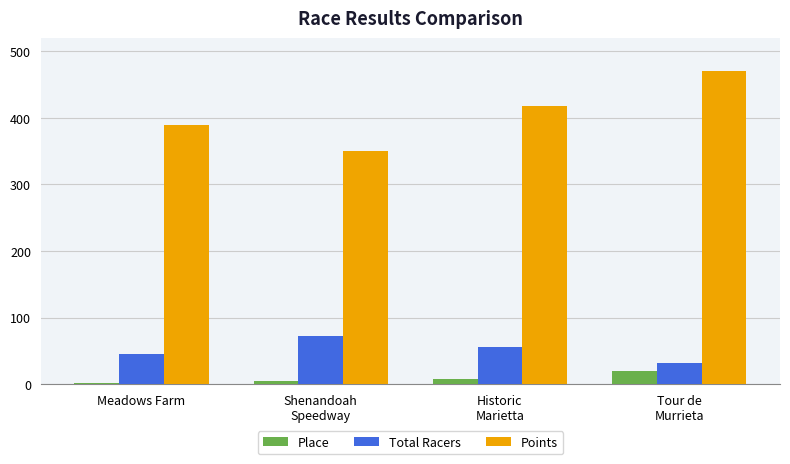

What is the sum of the Total Racers values at Historic
Marietta and Shenandoah
Speedway?

129.0